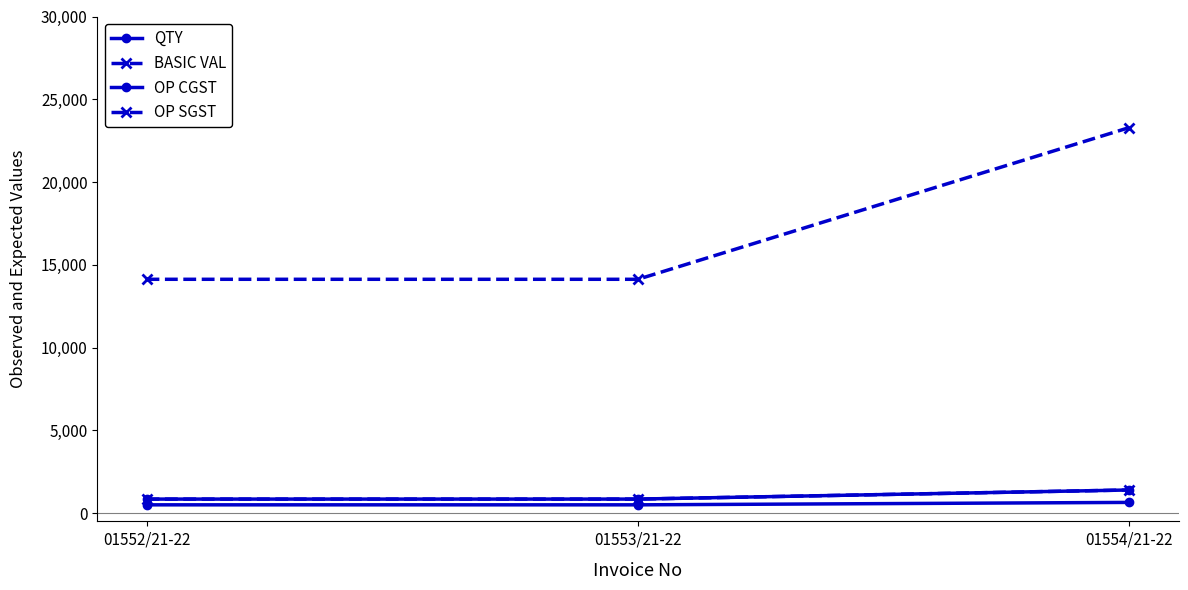

Which series has the largest total across all categories?

BASIC VAL